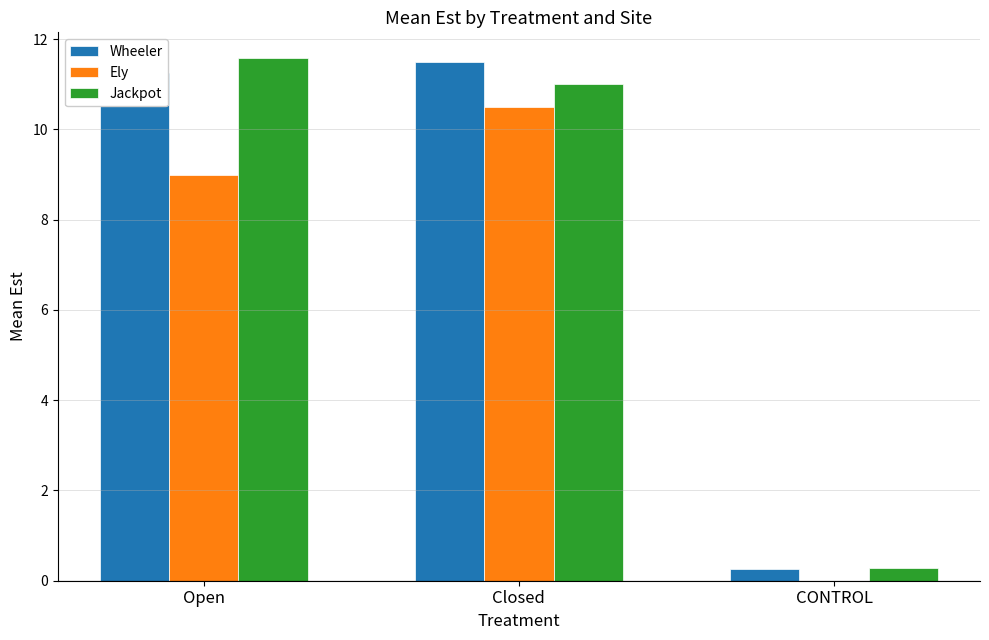

Is it true that Jackpot equals 16.9 at Open?

False